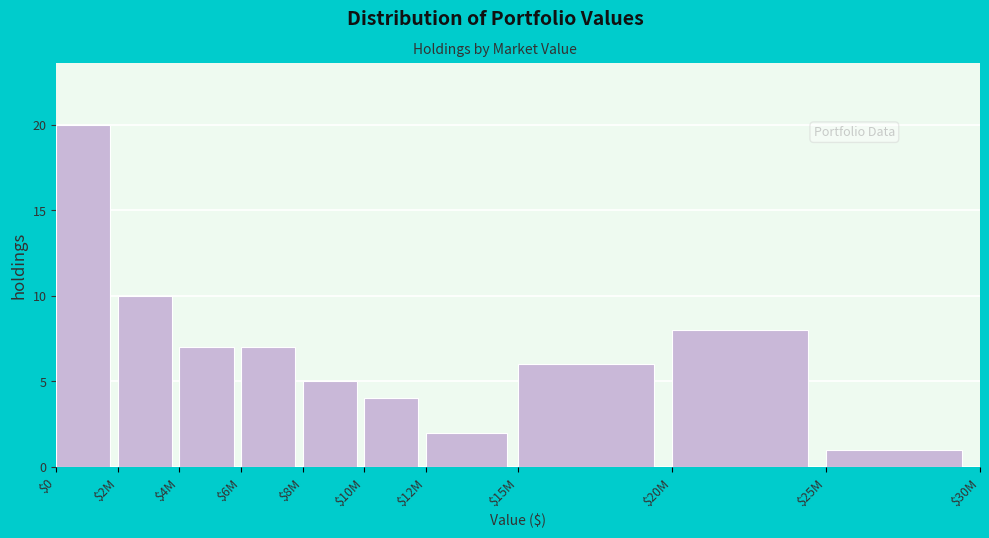

Reading left to right, what are all the values shown in this chart?

20	10	7	7	5	4	2	6	8	1